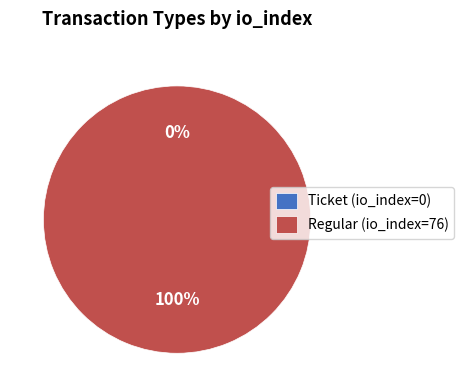

Which slice is the smallest?

Ticket (io_index=0)